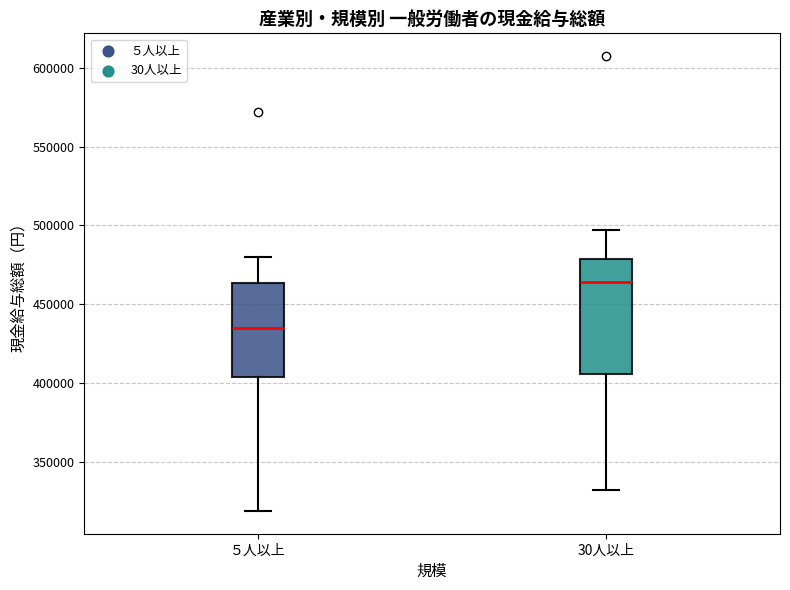

Which box has the lowest median line?

５人以上